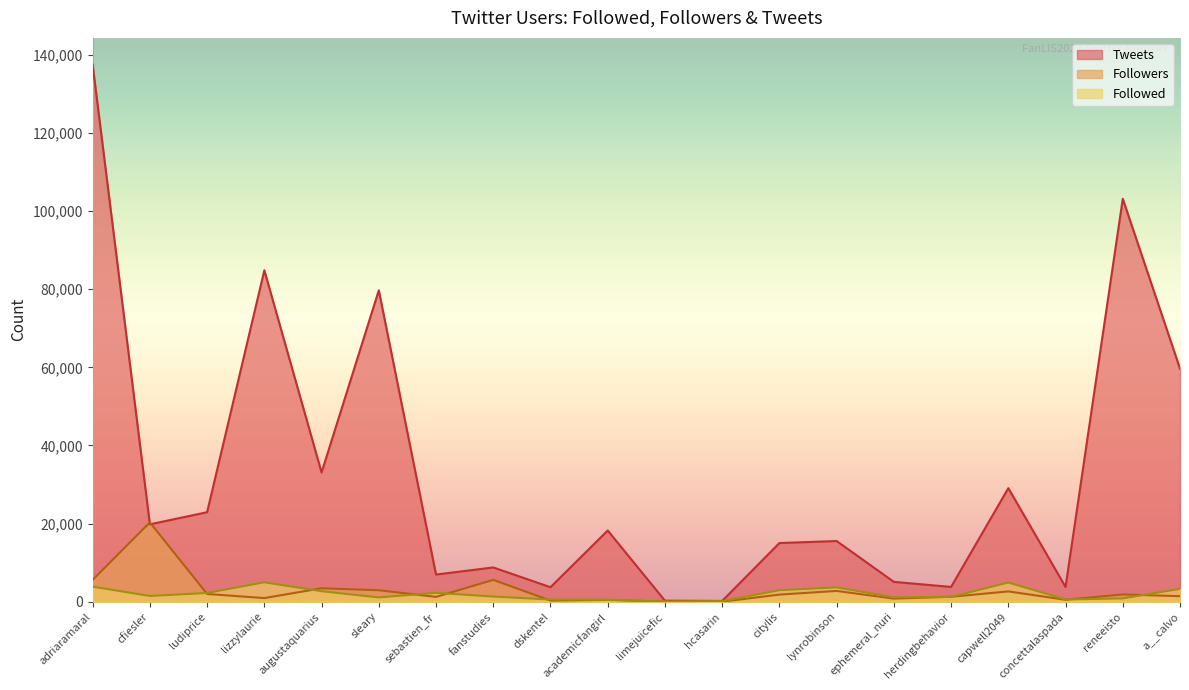

How many lines are shown in the chart?

3